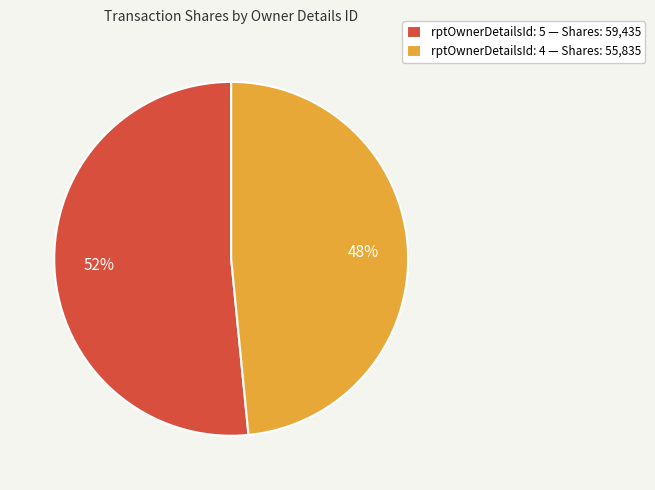

Is there a majority slice in this chart?

Yes